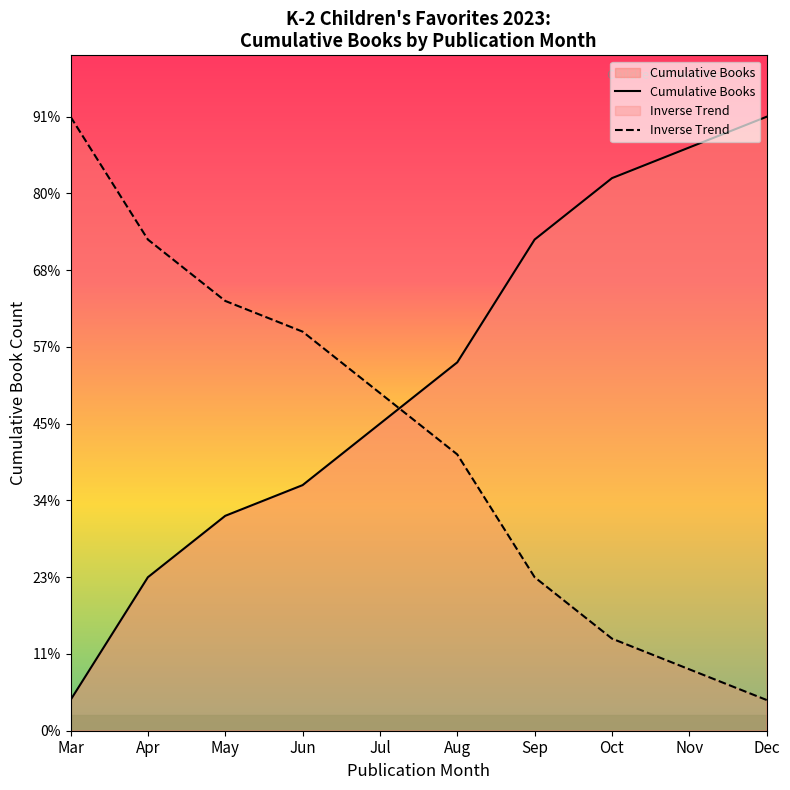

List the labels in order of Inverse Trend value, smallest first.

Dec, Nov, Oct, Sep, Aug, Jul, Jun, May, Apr, Mar